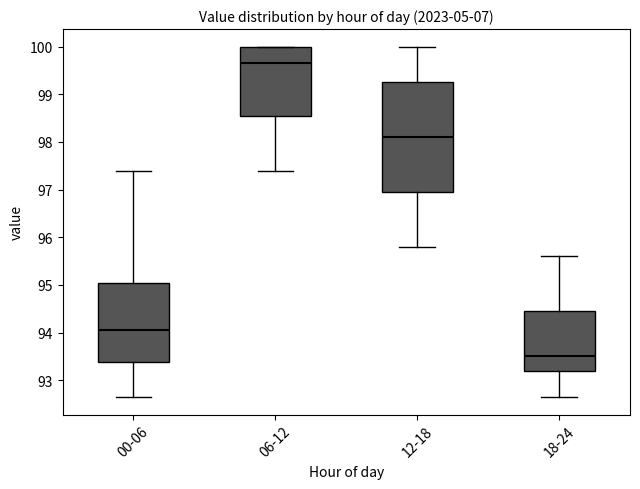

Where does the median line of the box for 18-24 sit on the y-axis? The values are not printed on the chart, so give them approximately, as read against the axis.

93.5